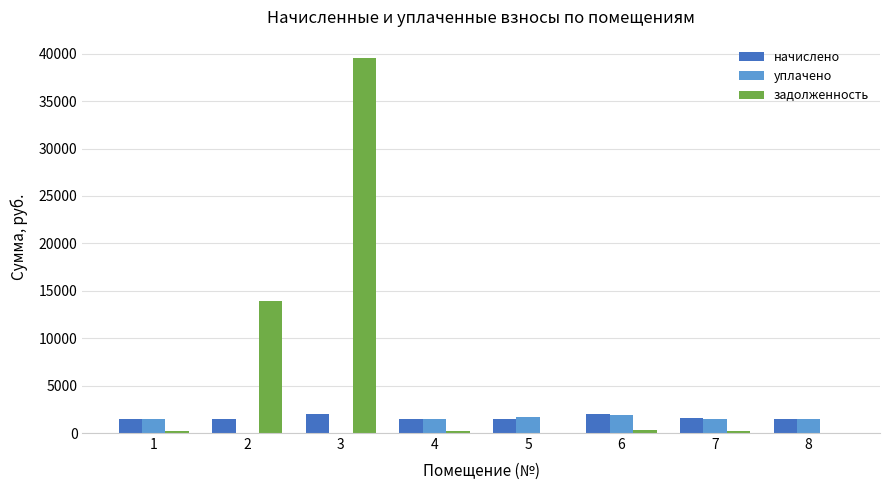

How many data points in задолженность are above 257?

4